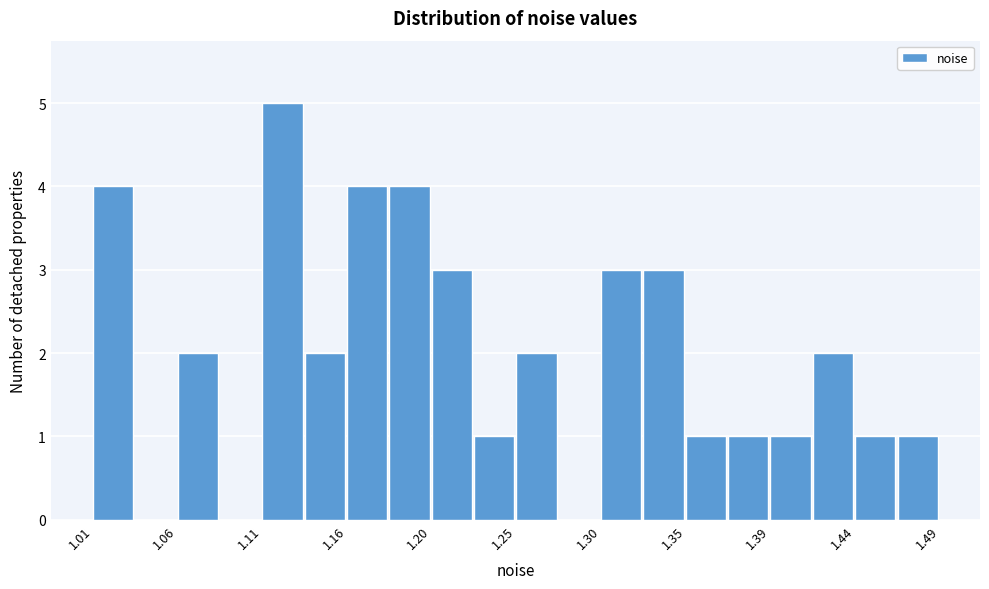

Reading left to right, list every bar in this chart as the range it spans on the x-axis followed by its height. Neither the bar edges nor the heights are printed on the chart, so give them approximately, as read against the axes.

1.015 to 1.040: 4
1.040 to 1.060: 0
1.060 to 1.085: 2
1.085 to 1.110: 0
1.110 to 1.135: 5
1.135 to 1.155: 2
1.155 to 1.180: 4
1.180 to 1.205: 4
1.205 to 1.225: 3
1.225 to 1.250: 1
1.250 to 1.275: 2
1.275 to 1.300: 0
1.300 to 1.320: 3
1.320 to 1.345: 3
1.345 to 1.370: 1
1.370 to 1.390: 1
1.390 to 1.415: 1
1.415 to 1.440: 2
1.440 to 1.465: 1
1.465 to 1.485: 1